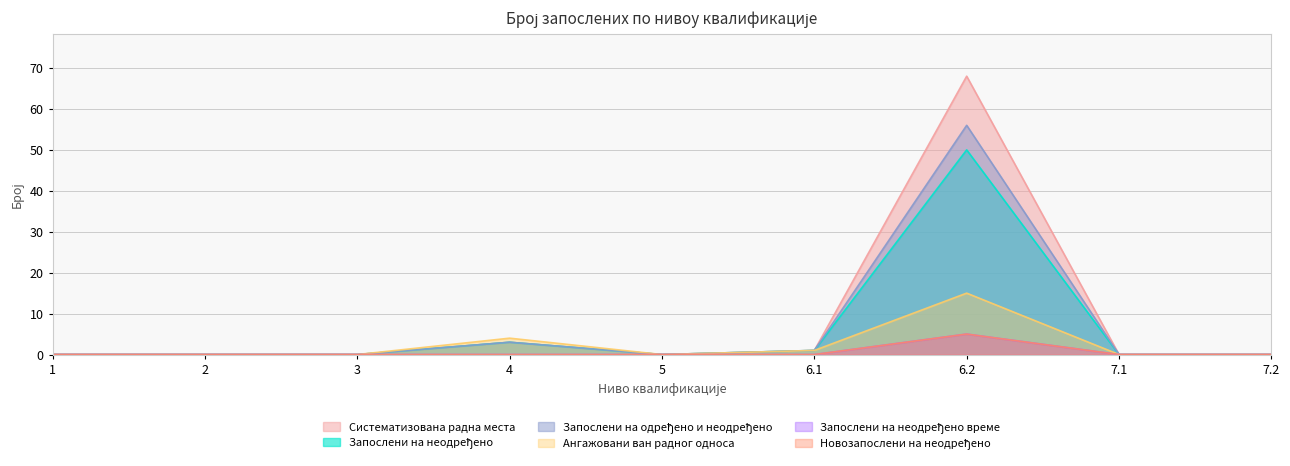

What is the sum of all Систематизована радна места values?

72